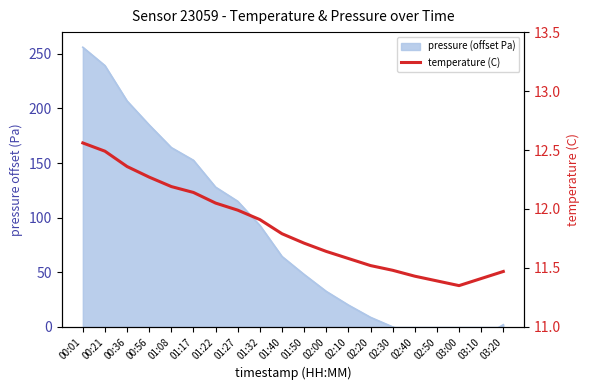

How many data points does each series have?

20